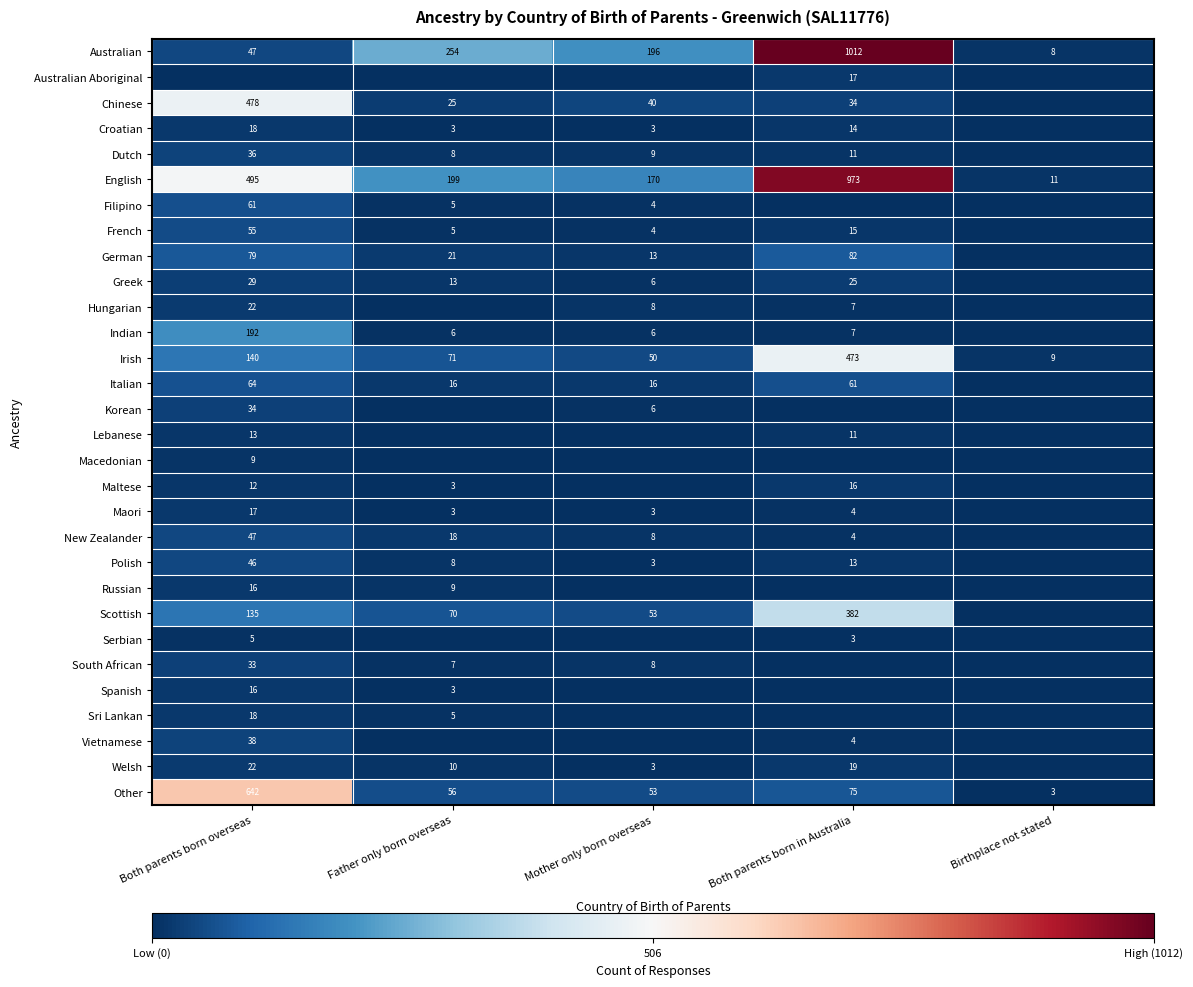

What is the minimum value for English?

11